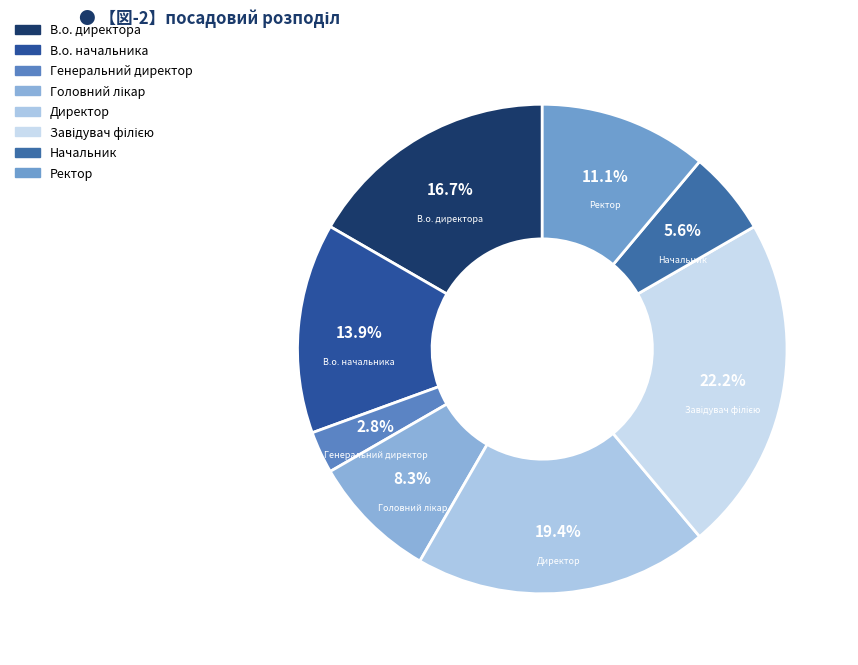

What is the smallest slice in the pie chart?

Генеральний директор